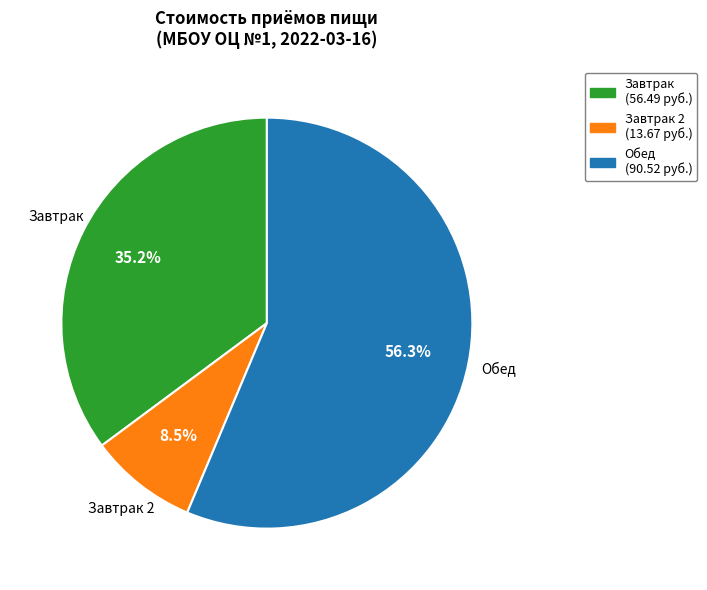

Is there a majority slice in this chart?

Yes